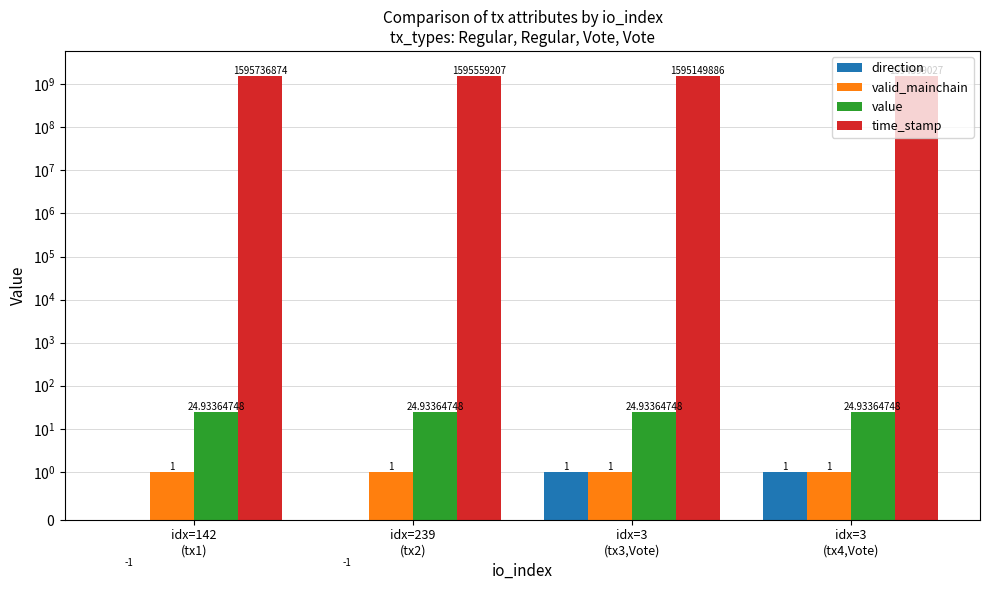

Reading right to left, extract all data points from this chart.

direction: idx=3
(tx4,Vote)=1.0	idx=3
(tx3,Vote)=1.0	idx=239
(tx2)=-1.0	idx=142
(tx1)=-1.0
valid_mainchain: idx=3
(tx4,Vote)=1.0	idx=3
(tx3,Vote)=1.0	idx=239
(tx2)=1.0	idx=142
(tx1)=1.0
value: idx=3
(tx4,Vote)=24.9	idx=3
(tx3,Vote)=24.9	idx=239
(tx2)=24.9	idx=142
(tx1)=24.9
time_stamp: idx=3
(tx4,Vote)=1594599027.0	idx=3
(tx3,Vote)=1595149886.0	idx=239
(tx2)=1595559207.0	idx=142
(tx1)=1595736874.0